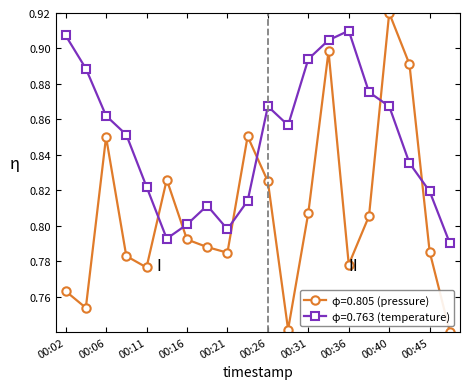

After their last crossing, which series has the higher values: φ=0.763 (temperature) or φ=0.805 (pressure)?

φ=0.763 (temperature)